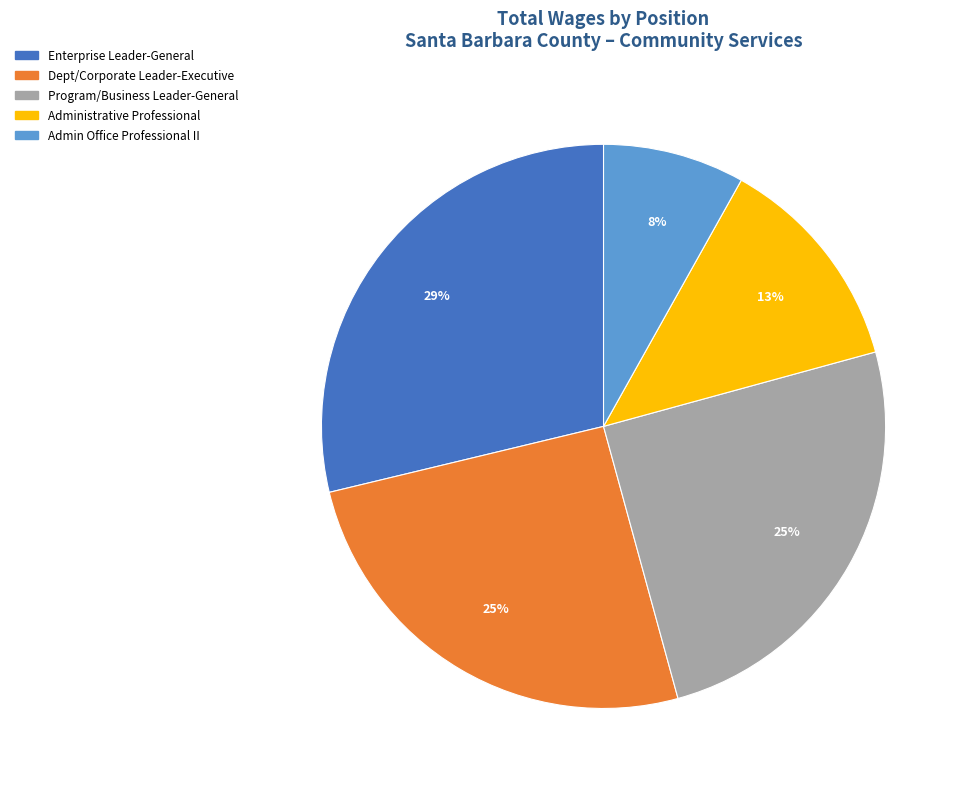

To the nearest percent, what is the difference between the largest and smallest slice percentages?

21%